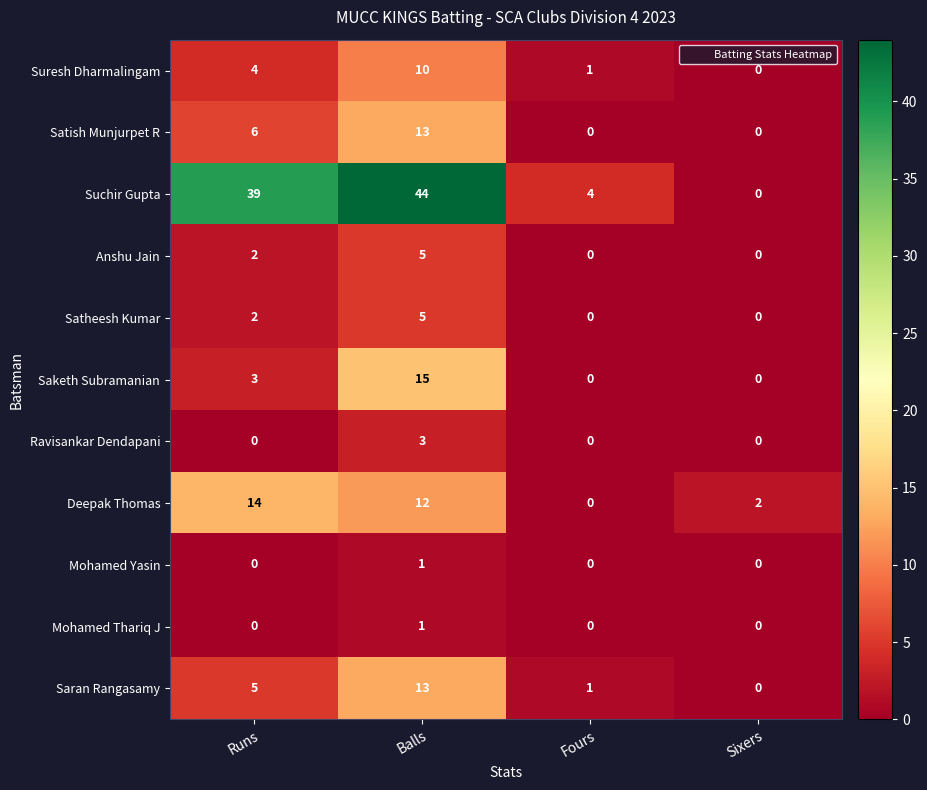

What is the total value across all series at Balls?

122